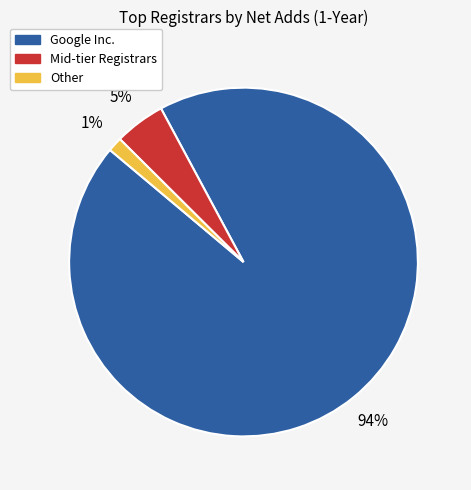

Is there a majority slice in this chart?

Yes